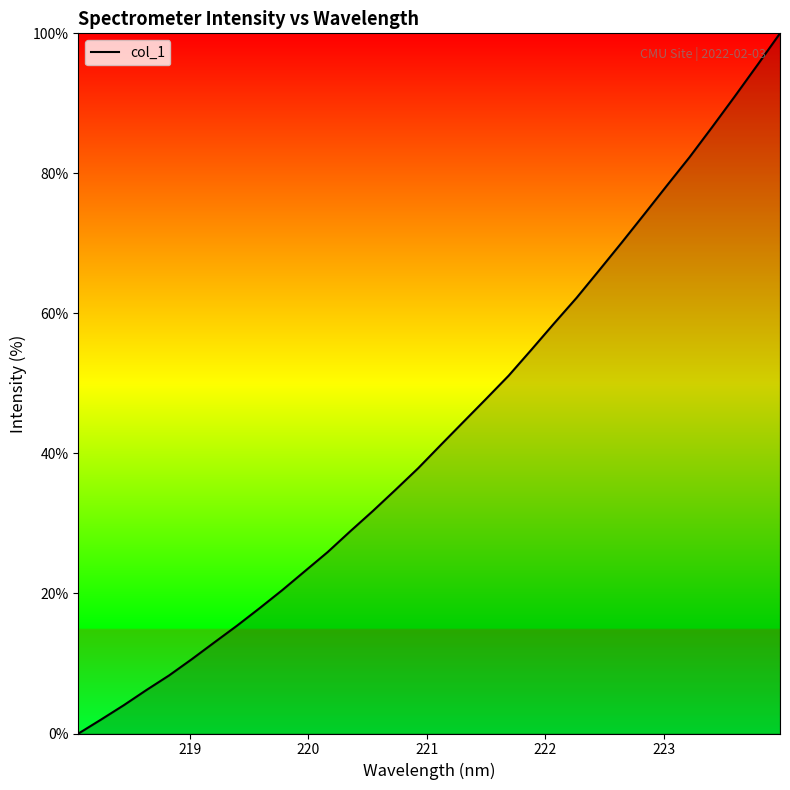

What is the difference between the maximum and minimum values?

100.0